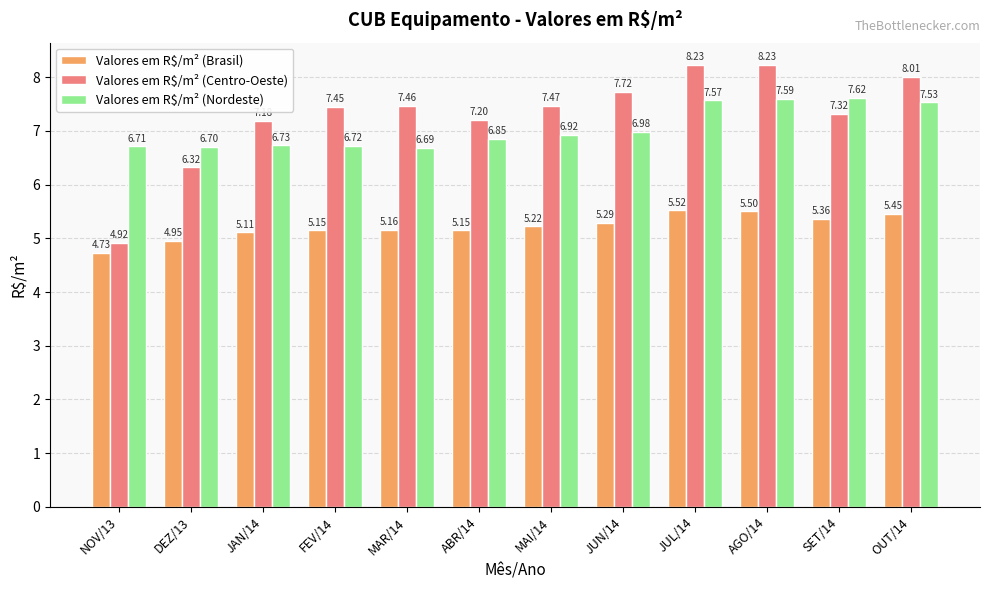

What is the average value of the Valores em R$/m² (Nordeste) series?

7.1